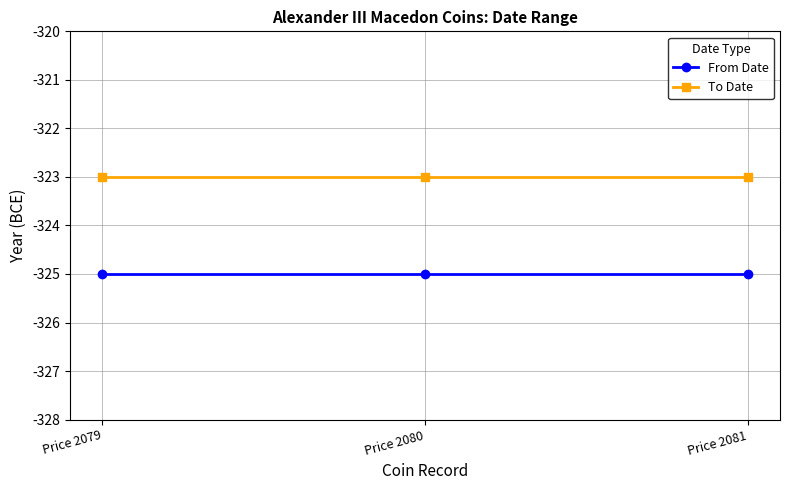

What is the lowest value of the From Date series?

-325